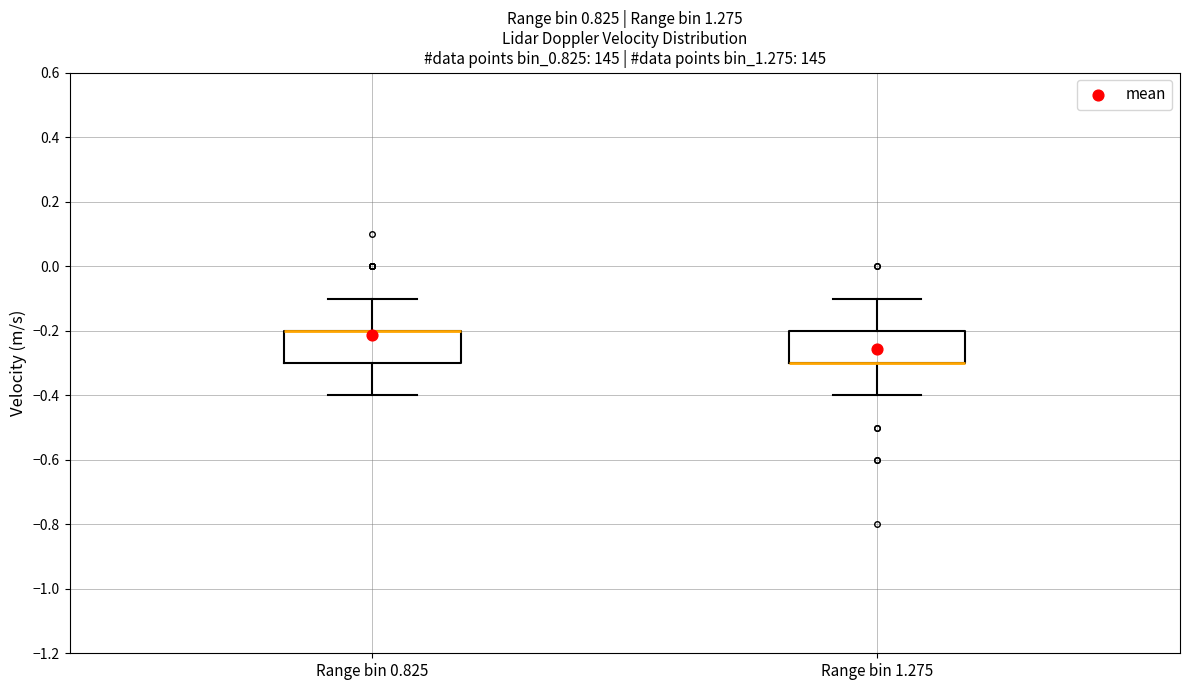

Reading left to right, transcribe this box plot: for each box, give where its median line is, the range the box spans, and where its two whiskers end, as read against the y-axis. The values are not printed on the chart, so give them approximately, as read against the axis.

Range bin 0.825: median -0.2 (drawn on the box's upper edge), box -0.3 to -0.2, whiskers -0.4 to -0.1
Range bin 1.275: median -0.3 (drawn on the box's lower edge), box -0.3 to -0.2, whiskers -0.4 to -0.1